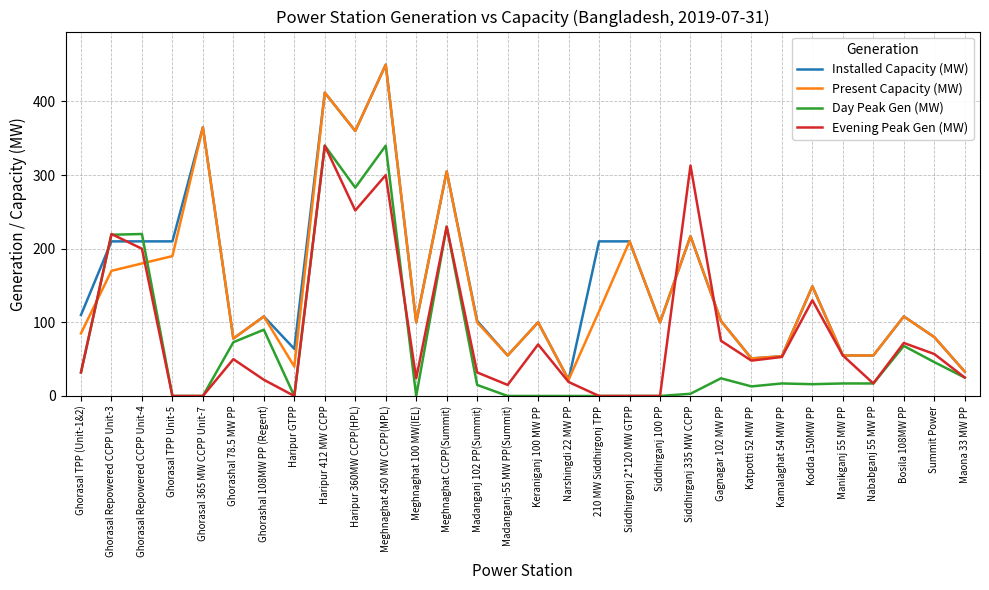

Where is Installed Capacity (MW) nearest to the value 236?

Siddhirganj 335 MW CCPP